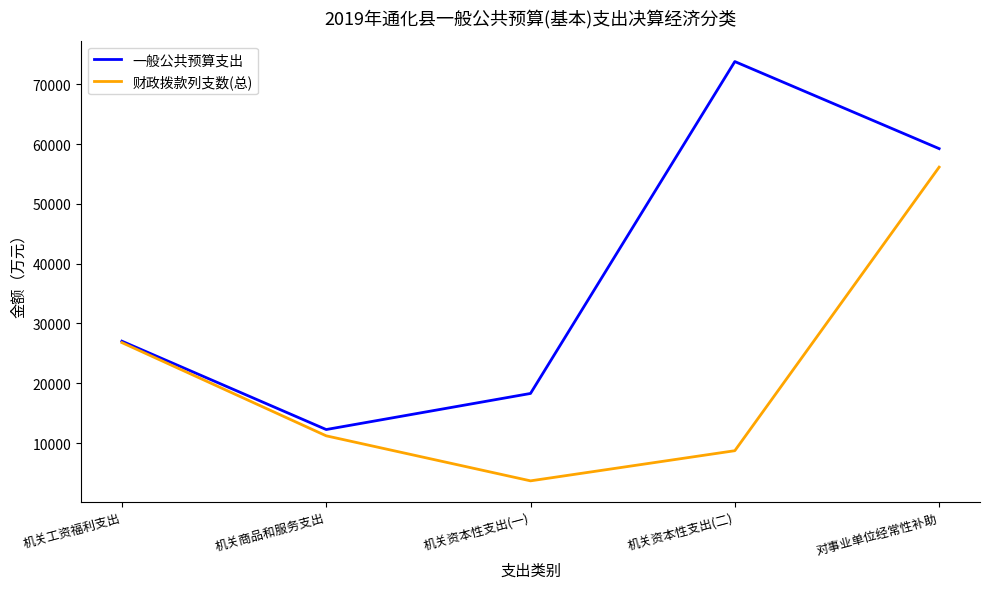

At how many categories does at least one series exceed 35769?

2